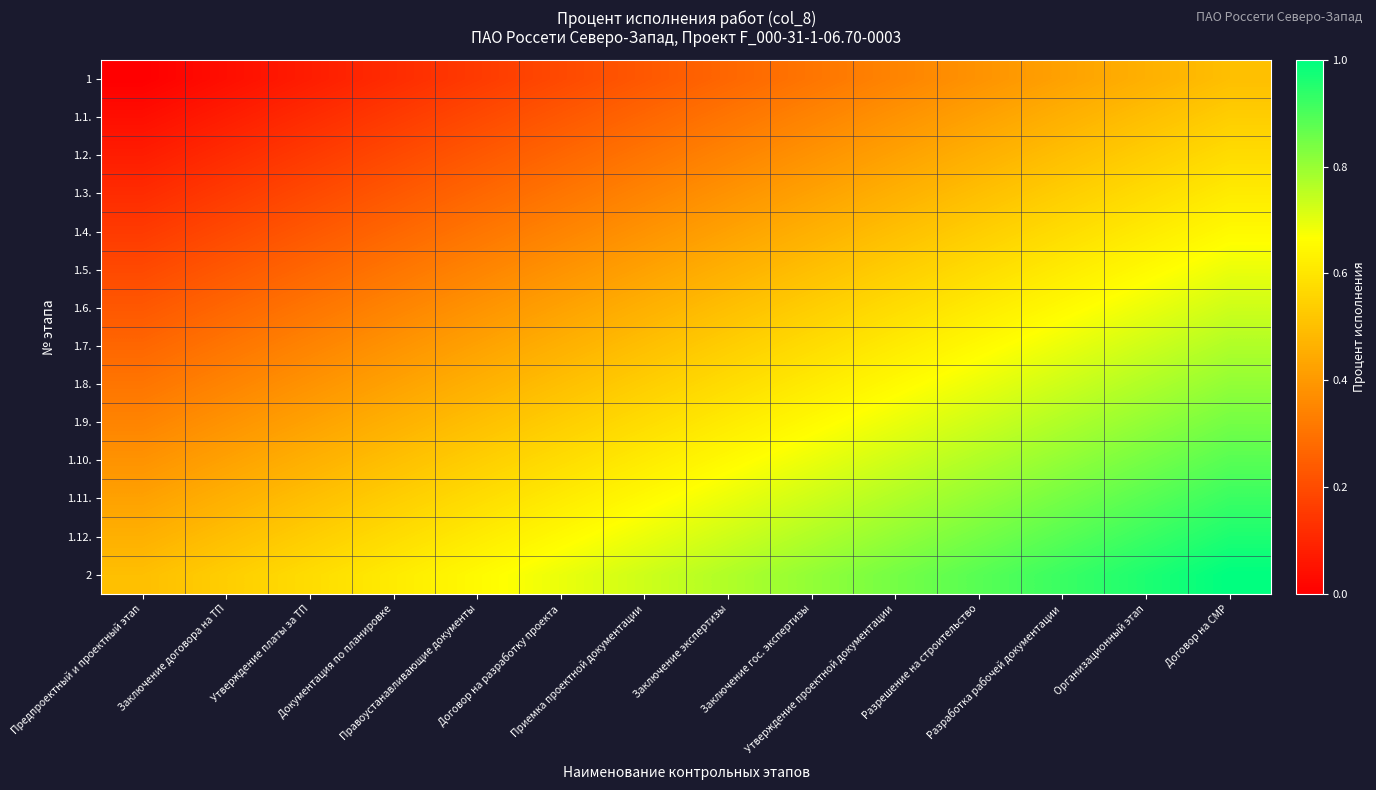

Reading left to right, extract all data points from this chart.

1: Предпроектный и проектный этап=0.0	Заключение договора на ТП=0.0	Утверждение платы за ТП=0.1	Документация по планировке=0.1	Правоустанавливающие документы=0.2	Договор на разработку проекта=0.2	Приемка проектной документации=0.2	Заключение экспертизы=0.3	Заключение гос. экспертизы=0.3	Утверждение проектной документации=0.3	Разрешение на строительство=0.4	Разработка рабочей документации=0.4	Организационный этап=0.5	Договор на СМР=0.5
1.1.: Предпроектный и проектный этап=0.0	Заключение договора на ТП=0.1	Утверждение платы за ТП=0.1	Документация по планировке=0.2	Правоустанавливающие документы=0.2	Договор на разработку проекта=0.2	Приемка проектной документации=0.3	Заключение экспертизы=0.3	Заключение гос. экспертизы=0.3	Утверждение проектной документации=0.4	Разрешение на строительство=0.4	Разработка рабочей документации=0.5	Организационный этап=0.5	Договор на СМР=0.5
1.2.: Предпроектный и проектный этап=0.1	Заключение договора на ТП=0.1	Утверждение платы за ТП=0.2	Документация по планировке=0.2	Правоустанавливающие документы=0.2	Договор на разработку проекта=0.3	Приемка проектной документации=0.3	Заключение экспертизы=0.3	Заключение гос. экспертизы=0.4	Утверждение проектной документации=0.4	Разрешение на строительство=0.5	Разработка рабочей документации=0.5	Организационный этап=0.5	Договор на СМР=0.6
1.3.: Предпроектный и проектный этап=0.1	Заключение договора на ТП=0.2	Утверждение платы за ТП=0.2	Документация по планировке=0.2	Правоустанавливающие документы=0.3	Договор на разработку проекта=0.3	Приемка проектной документации=0.3	Заключение экспертизы=0.4	Заключение гос. экспертизы=0.4	Утверждение проектной документации=0.5	Разрешение на строительство=0.5	Разработка рабочей документации=0.5	Организационный этап=0.6	Договор на СМР=0.6
1.4.: Предпроектный и проектный этап=0.2	Заключение договора на ТП=0.2	Утверждение платы за ТП=0.2	Документация по планировке=0.3	Правоустанавливающие документы=0.3	Договор на разработку проекта=0.3	Приемка проектной документации=0.4	Заключение экспертизы=0.4	Заключение гос. экспертизы=0.5	Утверждение проектной документации=0.5	Разрешение на строительство=0.5	Разработка рабочей документации=0.6	Организационный этап=0.6	Договор на СМР=0.7
1.5.: Предпроектный и проектный этап=0.2	Заключение договора на ТП=0.2	Утверждение платы за ТП=0.3	Документация по планировке=0.3	Правоустанавливающие документы=0.3	Договор на разработку проекта=0.4	Приемка проектной документации=0.4	Заключение экспертизы=0.5	Заключение гос. экспертизы=0.5	Утверждение проектной документации=0.5	Разрешение на строительство=0.6	Разработка рабочей документации=0.6	Организационный этап=0.7	Договор на СМР=0.7
1.6.: Предпроектный и проектный этап=0.2	Заключение договора на ТП=0.3	Утверждение платы за ТП=0.3	Документация по планировке=0.3	Правоустанавливающие документы=0.4	Договор на разработку проекта=0.4	Приемка проектной документации=0.5	Заключение экспертизы=0.5	Заключение гос. экспертизы=0.5	Утверждение проектной документации=0.6	Разрешение на строительство=0.6	Разработка рабочей документации=0.7	Организационный этап=0.7	Договор на СМР=0.7
1.7.: Предпроектный и проектный этап=0.3	Заключение договора на ТП=0.3	Утверждение платы за ТП=0.3	Документация по планировке=0.4	Правоустанавливающие документы=0.4	Договор на разработку проекта=0.5	Приемка проектной документации=0.5	Заключение экспертизы=0.5	Заключение гос. экспертизы=0.6	Утверждение проектной документации=0.6	Разрешение на строительство=0.7	Разработка рабочей документации=0.7	Организационный этап=0.7	Договор на СМР=0.8
1.8.: Предпроектный и проектный этап=0.3	Заключение договора на ТП=0.3	Утверждение платы за ТП=0.4	Документация по планировке=0.4	Правоустанавливающие документы=0.5	Договор на разработку проекта=0.5	Приемка проектной документации=0.5	Заключение экспертизы=0.6	Заключение гос. экспертизы=0.6	Утверждение проектной документации=0.7	Разрешение на строительство=0.7	Разработка рабочей документации=0.7	Организационный этап=0.8	Договор на СМР=0.8
1.9.: Предпроектный и проектный этап=0.3	Заключение договора на ТП=0.4	Утверждение платы за ТП=0.4	Документация по планировке=0.5	Правоустанавливающие документы=0.5	Договор на разработку проекта=0.5	Приемка проектной документации=0.6	Заключение экспертизы=0.6	Заключение гос. экспертизы=0.7	Утверждение проектной документации=0.7	Разрешение на строительство=0.7	Разработка рабочей документации=0.8	Организационный этап=0.8	Договор на СМР=0.8
1.10.: Предпроектный и проектный этап=0.4	Заключение договора на ТП=0.4	Утверждение платы за ТП=0.5	Документация по планировке=0.5	Правоустанавливающие документы=0.5	Договор на разработку проекта=0.6	Приемка проектной документации=0.6	Заключение экспертизы=0.7	Заключение гос. экспертизы=0.7	Утверждение проектной документации=0.7	Разрешение на строительство=0.8	Разработка рабочей документации=0.8	Организационный этап=0.8	Договор на СМР=0.9
1.11.: Предпроектный и проектный этап=0.4	Заключение договора на ТП=0.5	Утверждение платы за ТП=0.5	Документация по планировке=0.5	Правоустанавливающие документы=0.6	Договор на разработку проекта=0.6	Приемка проектной документации=0.7	Заключение экспертизы=0.7	Заключение гос. экспертизы=0.7	Утверждение проектной документации=0.8	Разрешение на строительство=0.8	Разработка рабочей документации=0.8	Организационный этап=0.9	Договор на СМР=0.9
1.12.: Предпроектный и проектный этап=0.5	Заключение договора на ТП=0.5	Утверждение платы за ТП=0.5	Документация по планировке=0.6	Правоустанавливающие документы=0.6	Договор на разработку проекта=0.7	Приемка проектной документации=0.7	Заключение экспертизы=0.7	Заключение гос. экспертизы=0.8	Утверждение проектной документации=0.8	Разрешение на строительство=0.8	Разработка рабочей документации=0.9	Организационный этап=0.9	Договор на СМР=1.0
2: Предпроектный и проектный этап=0.5	Заключение договора на ТП=0.5	Утверждение платы за ТП=0.6	Документация по планировке=0.6	Правоустанавливающие документы=0.7	Договор на разработку проекта=0.7	Приемка проектной документации=0.7	Заключение экспертизы=0.8	Заключение гос. экспертизы=0.8	Утверждение проектной документации=0.8	Разрешение на строительство=0.9	Разработка рабочей документации=0.9	Организационный этап=1.0	Договор на СМР=1.0